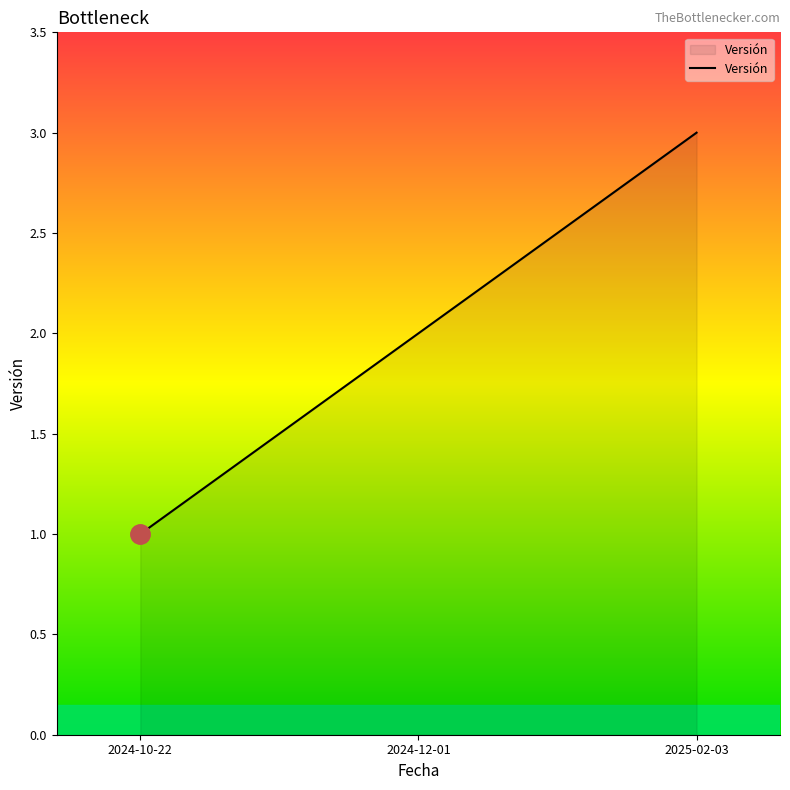

Where is the data nearest to the value 2?

2024-12-01